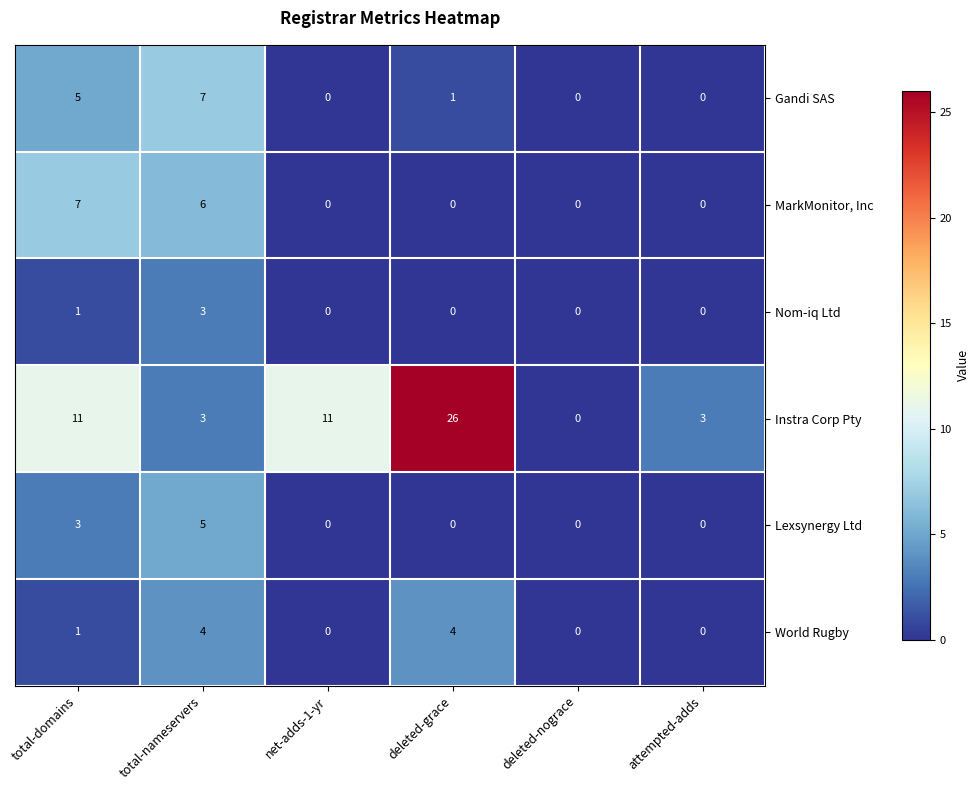

Between net-adds-1-yr and deleted-grace, which series saw the biggest shift?

Instra Corp Pty